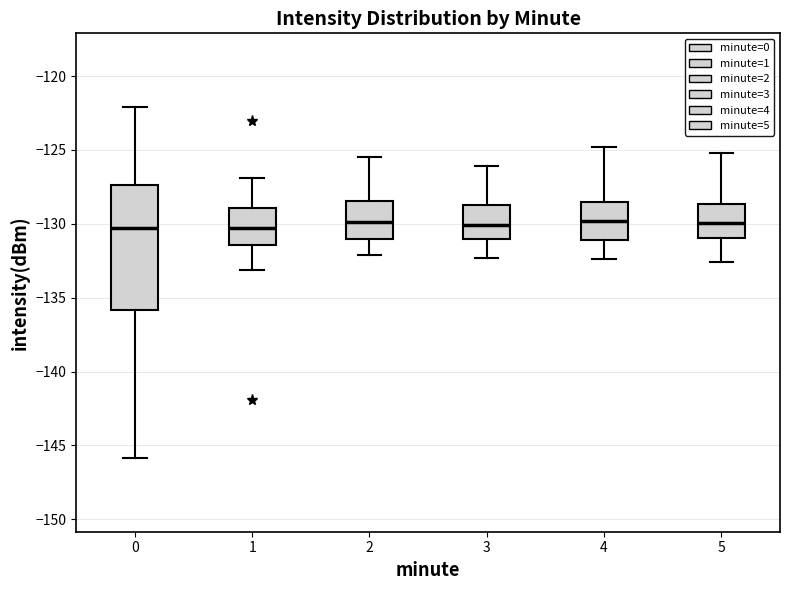

Reading left to right, read every box against the y-axis: the position of its median line, the range the box covers, and the ends of its whiskers. The values are not printed on the chart, so give them approximately, as read against the axis.

0: median -130.5, box -136.0 to -127.5, whiskers -146.0 to -122.0
1: median -130.5, box -131.5 to -129.0, whiskers -133.0 to -127.0
2: median -130.0, box -131.0 to -128.5, whiskers -132.0 to -125.5
3: median -130.0, box -131.0 to -128.5, whiskers -132.5 to -126.0
4: median -130.0, box -131.0 to -128.5, whiskers -132.5 to -125.0
5: median -130.0, box -131.0 to -128.5, whiskers -132.5 to -125.0